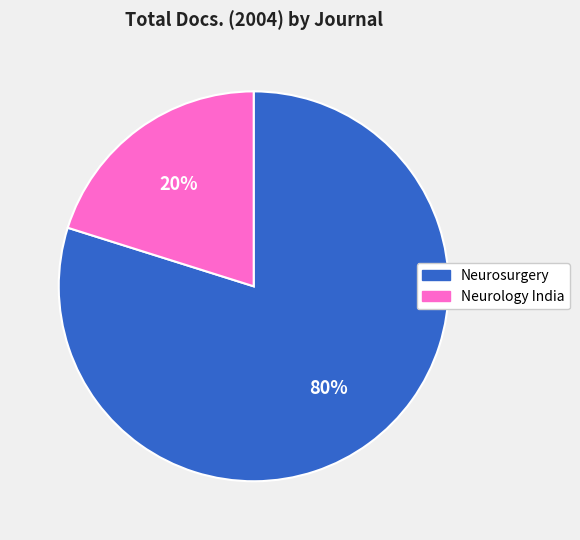

To the nearest percent, what portion does Neurology India represent?

20%